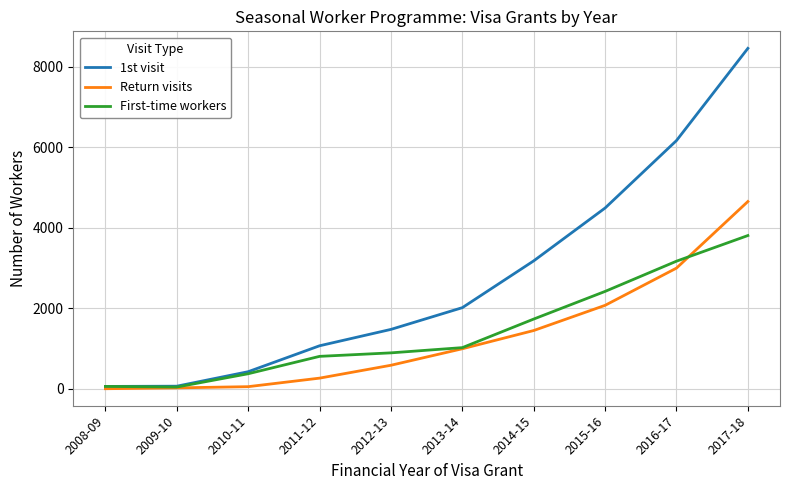

Rank the series by their maximum value, from highest to lowest.

1st visit, Return visits, First-time workers